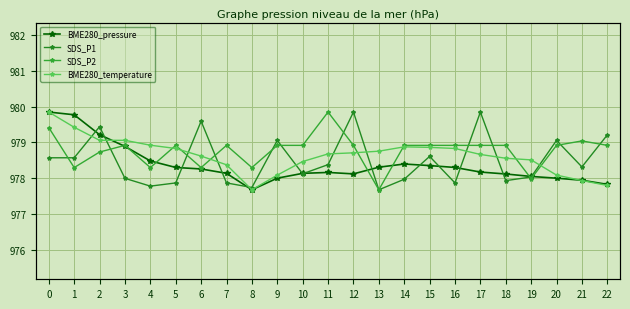

The BME280_temperature series shows 143258.1 at 11. True or false?

False